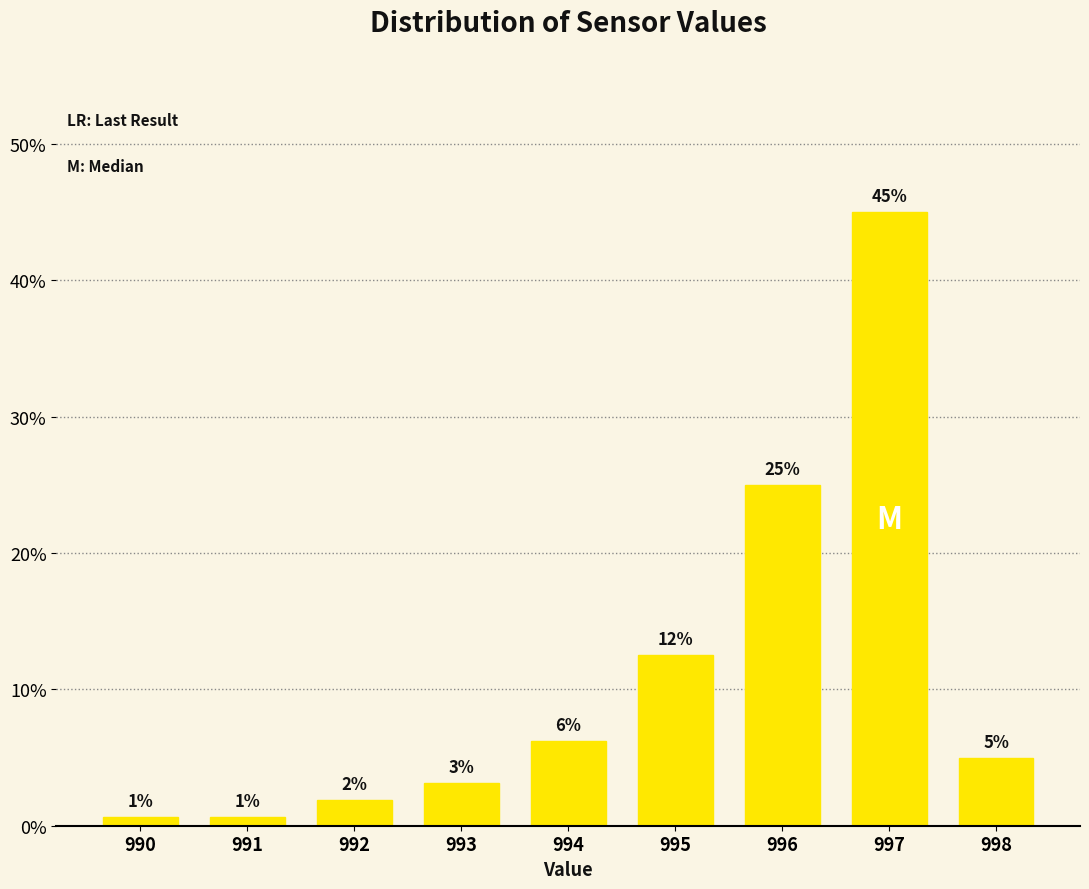

Are the bars horizontal?

No